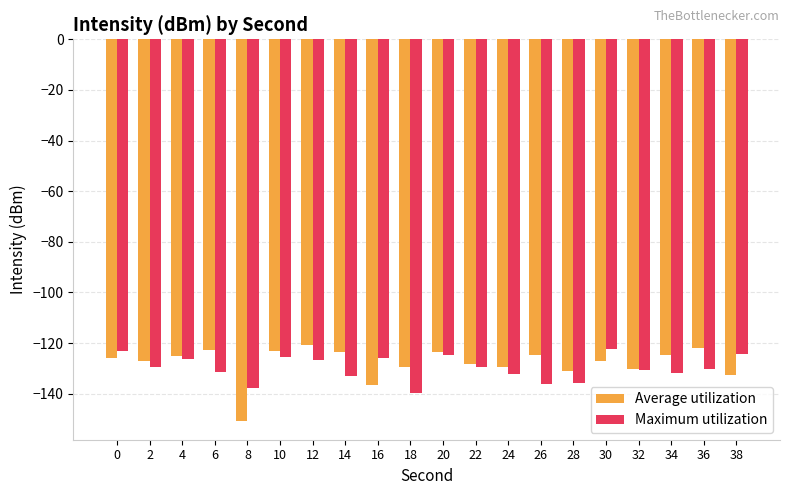

How many distinct data groups are displayed?

2